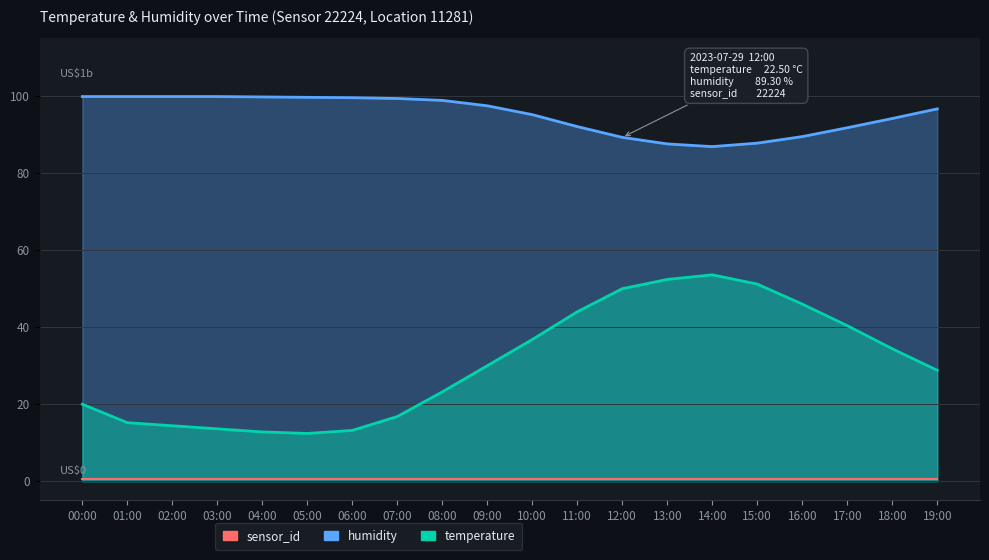

What is the label of the 2nd point from the left?

01:00